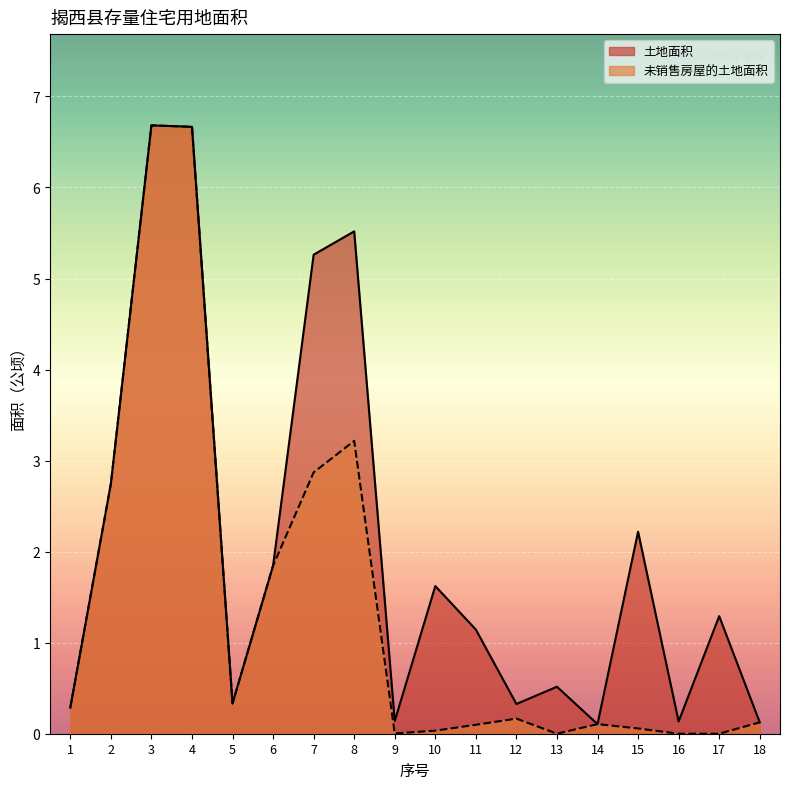

Is the value of 土地面积 at 5 greater than the value of 未销售房屋的土地面积 at 13?

Yes